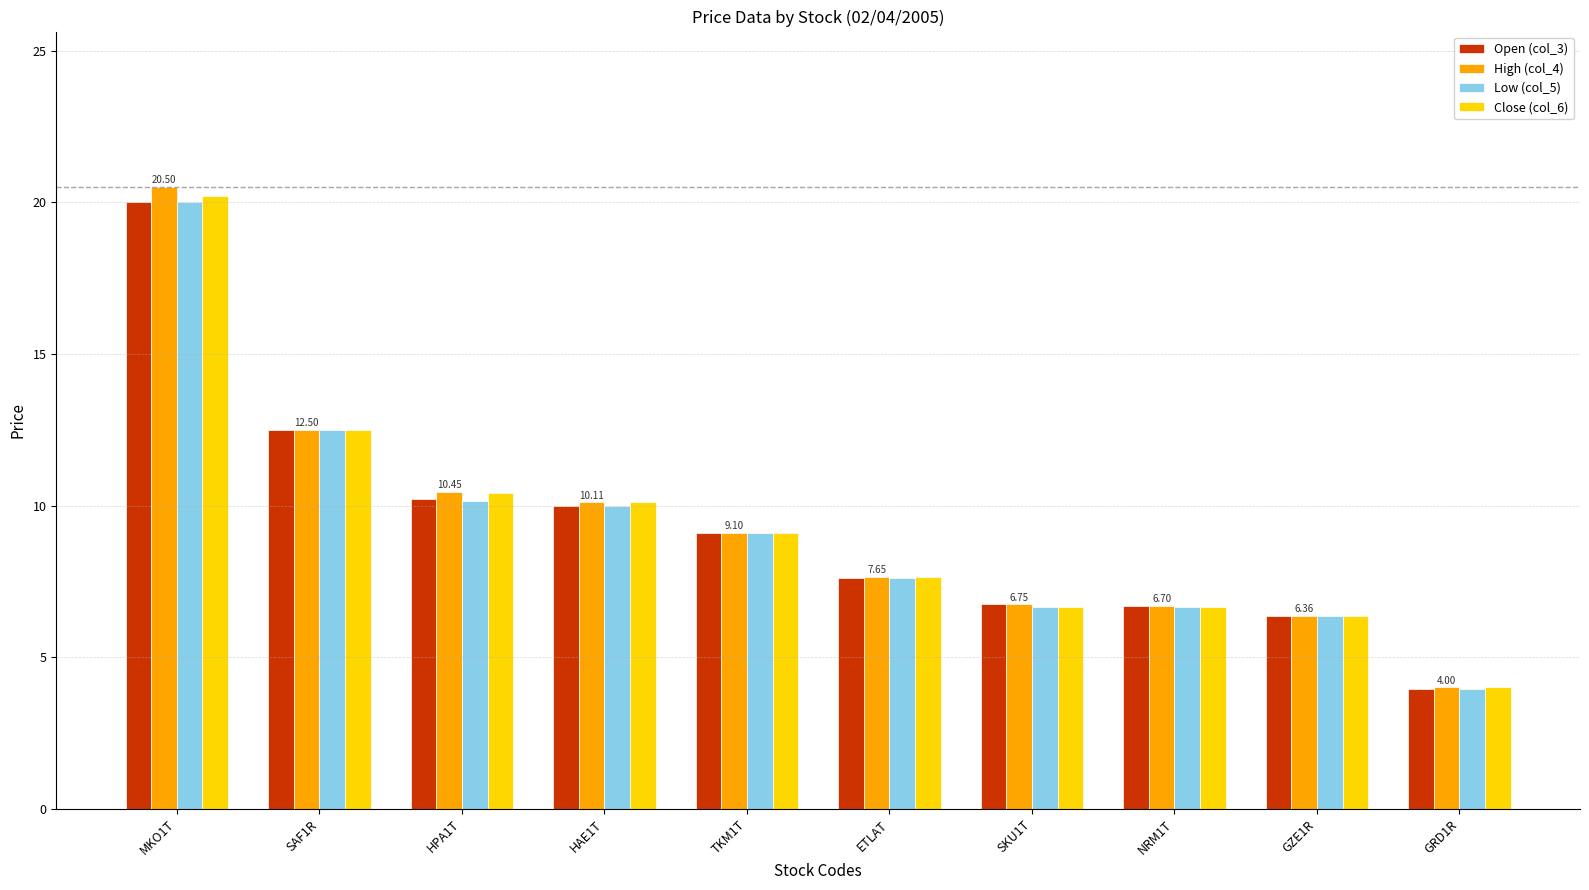

What is the sum of the Low (col_5) values at SAF1R and TKM1T?

21.6